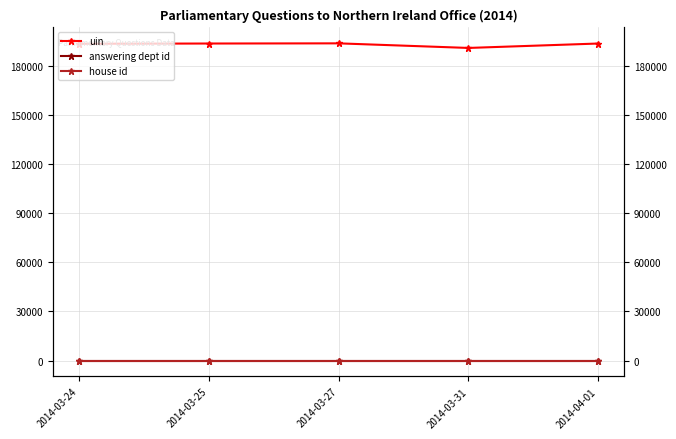

At which category is the sum across all series the highest?

2014-03-27